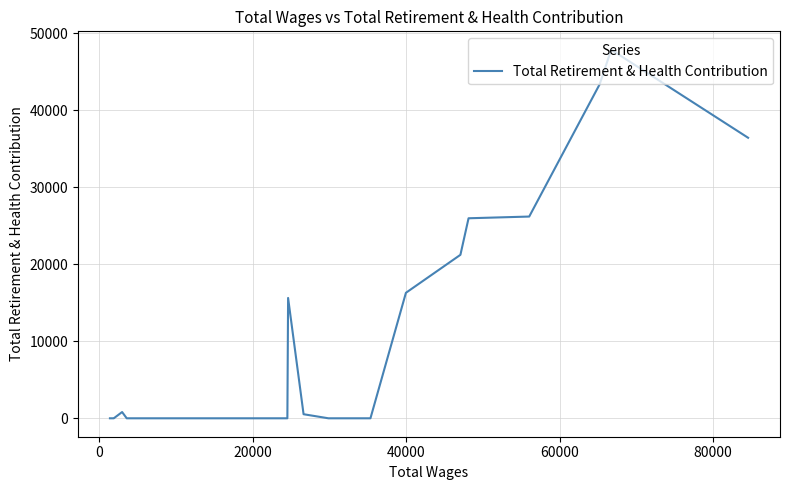

How many values exceed 0?

10